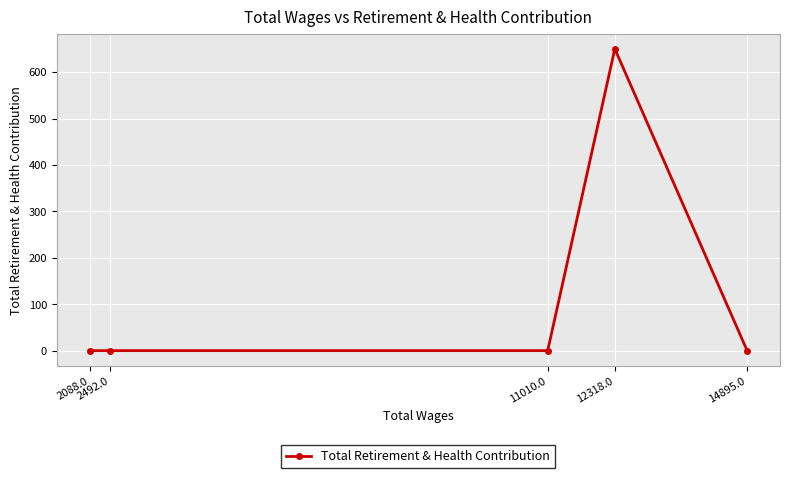

How many interior local peaks (higher than both neighbors) does the data have?

1